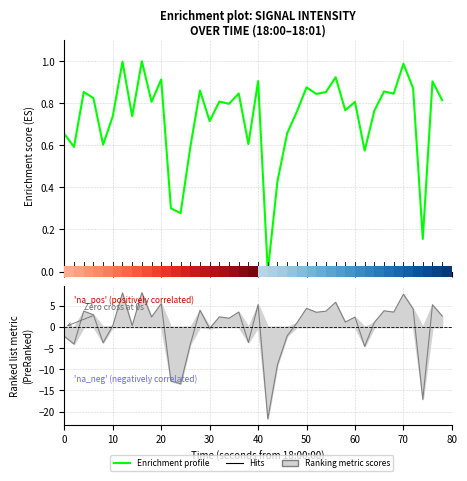

What is the sum of all values?

29.1